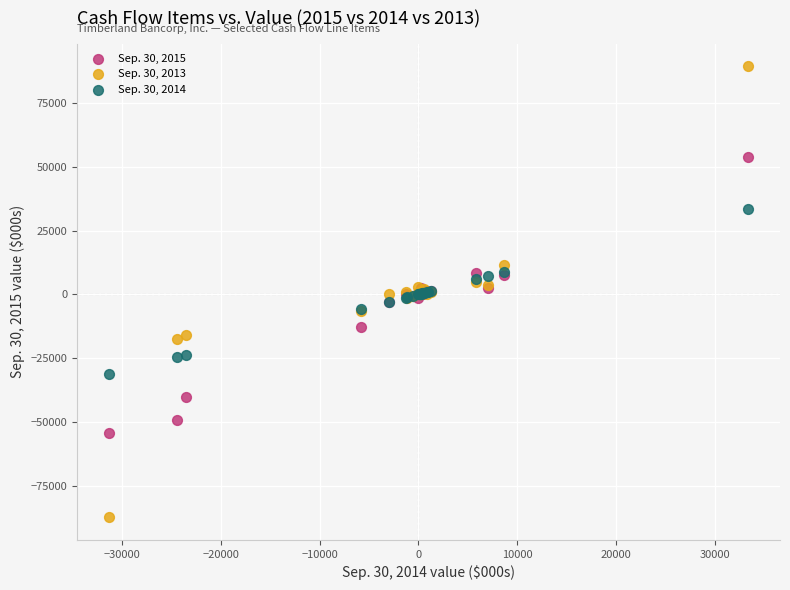

What are all the series names shown in the legend?

Sep. 30, 2015, Sep. 30, 2013, Sep. 30, 2014